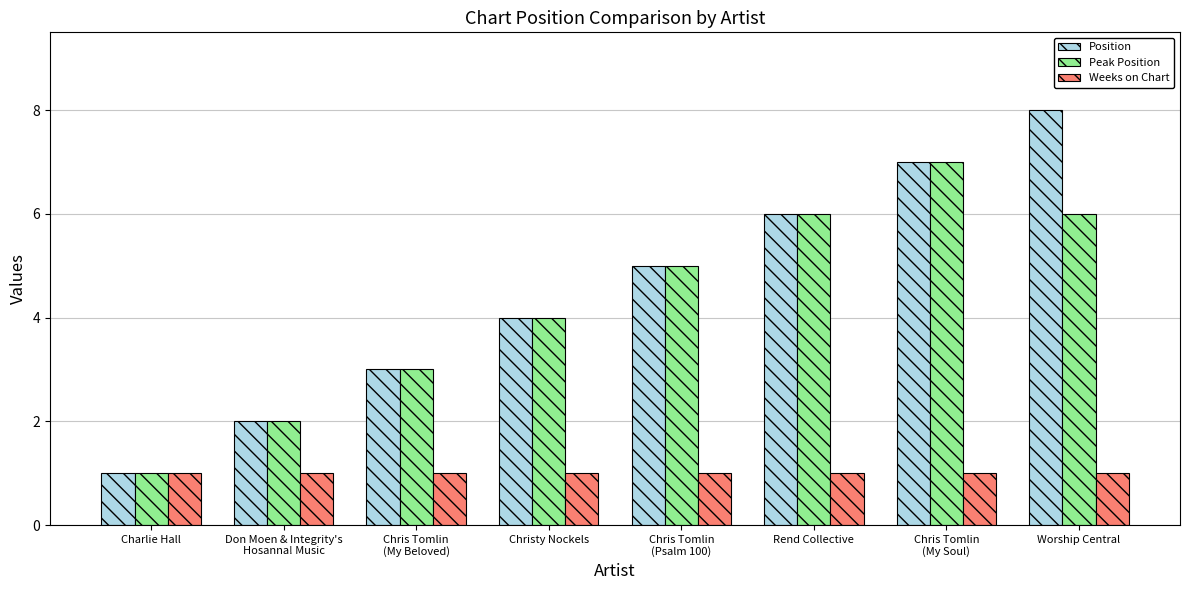

List the labels in order of Position value, largest first.

Worship Central, Chris Tomlin
(My Soul), Rend Collective, Chris Tomlin
(Psalm 100), Christy Nockels, Chris Tomlin
(My Beloved), Don Moen & Integrity's
Hosanna! Music, Charlie Hall